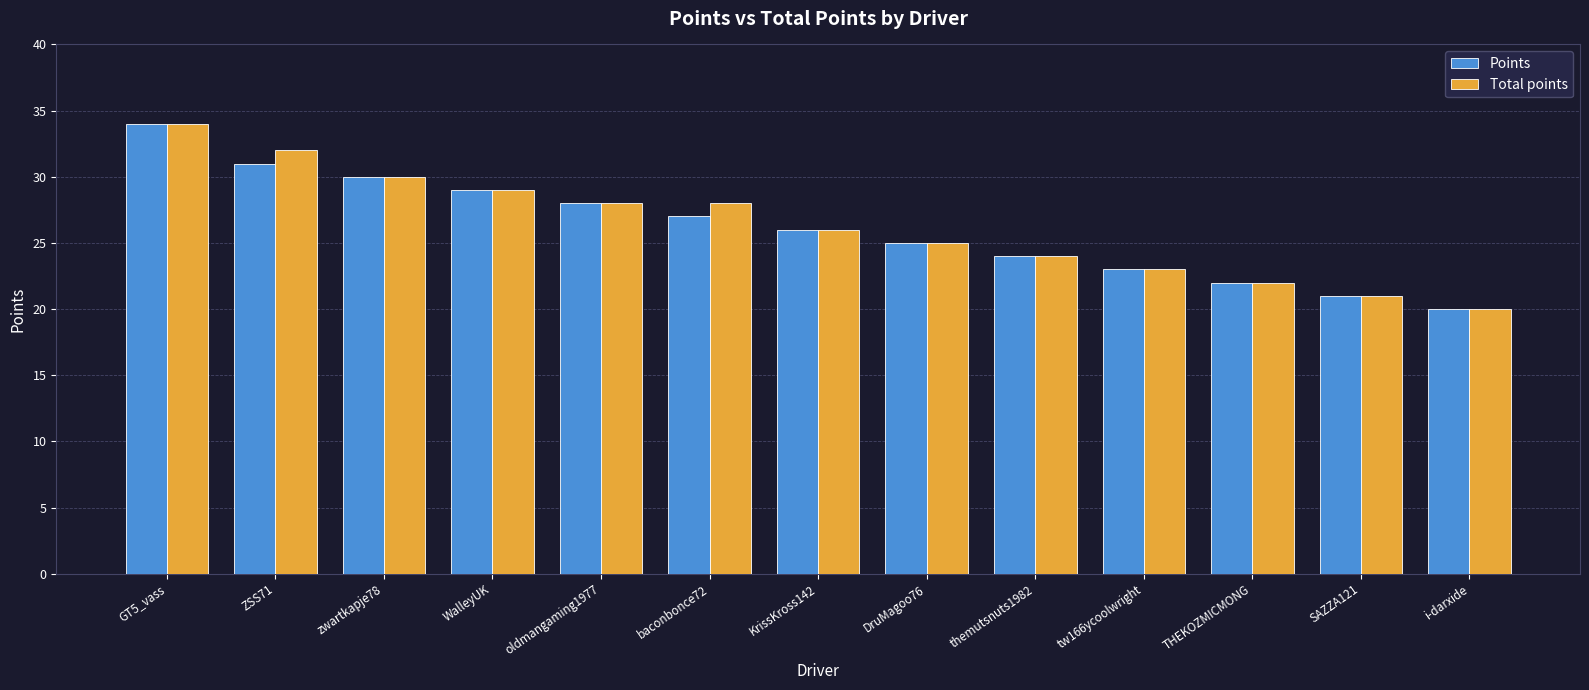

What is the total value across all series at THEKOZMICMONG?

44